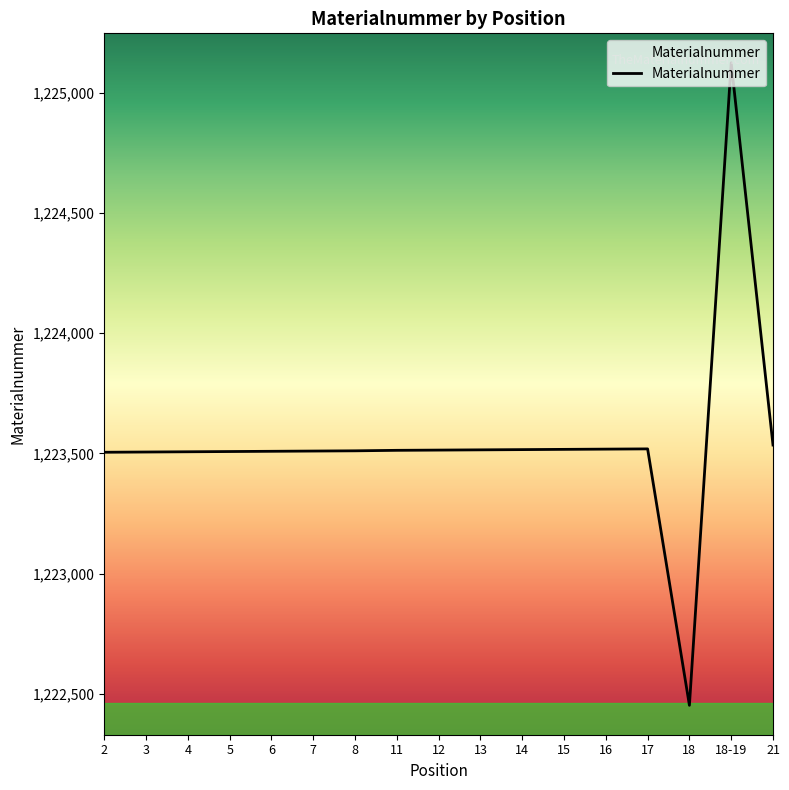

What is the smallest value displayed?

1222453